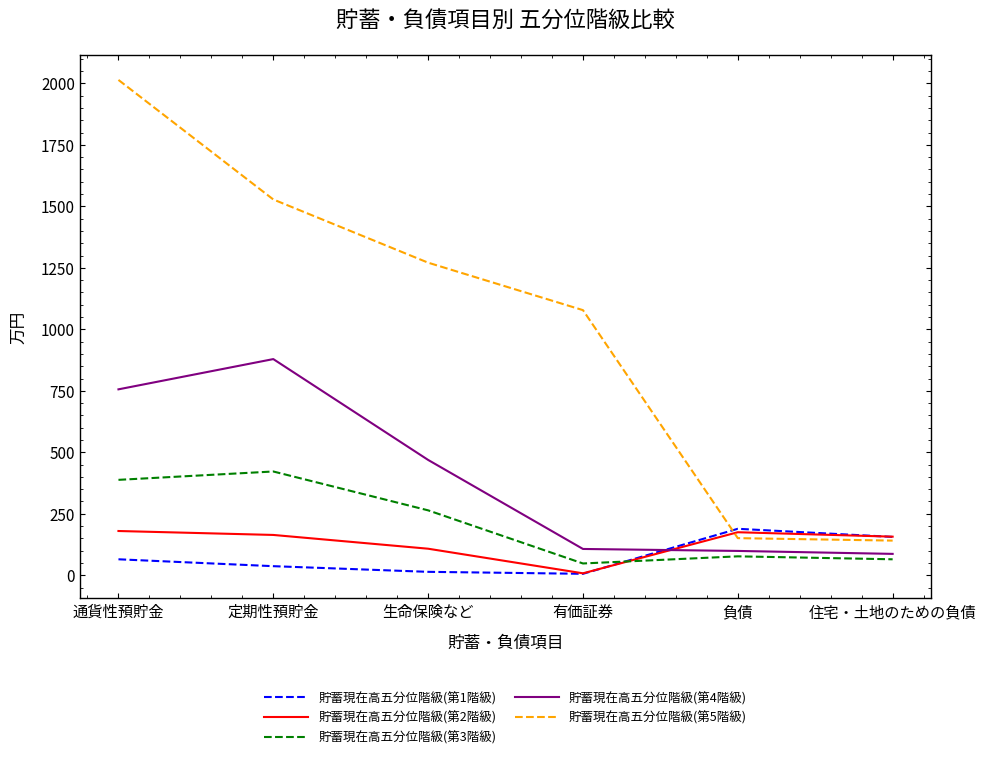

Where is 貯蓄現在高五分位階級(第1階級) nearest to the value 97?

通貨性預貯金